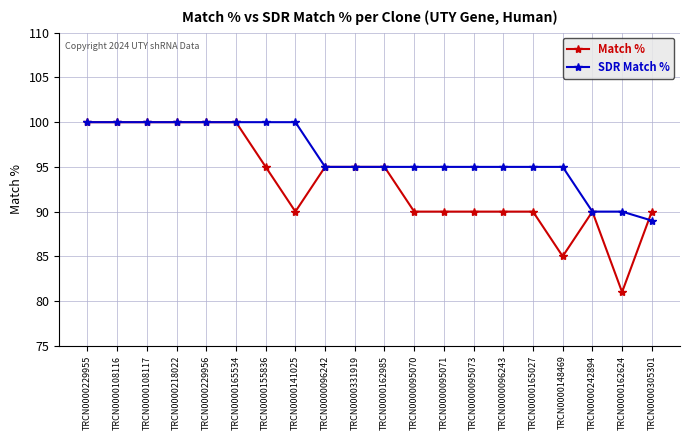

The value of SDR Match % at TRCN0000162985 is 36. True or false?

False